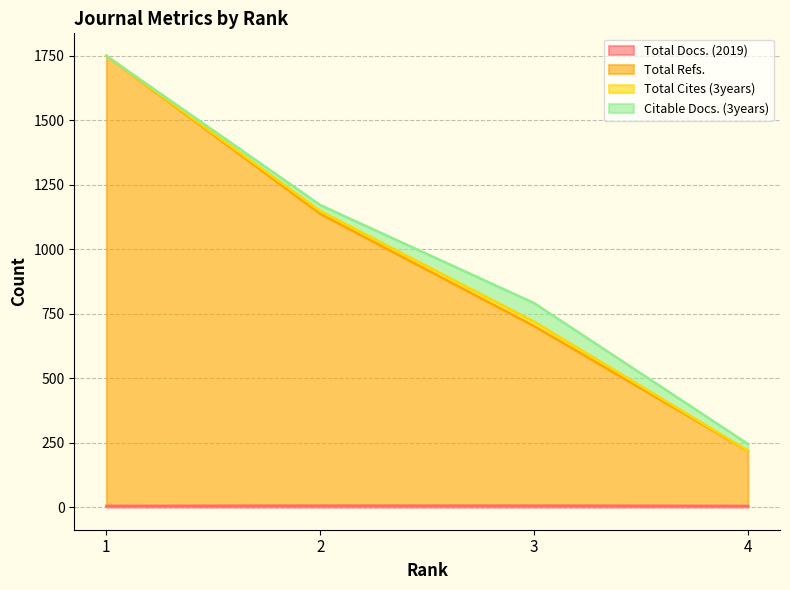

Which has a higher value, 4 or 3?

3